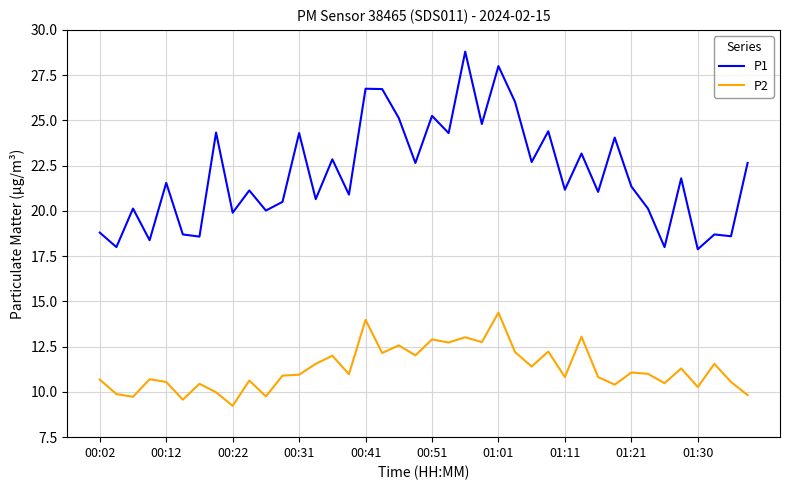

List the series in order of their overall mean, highest first.

P1, P2